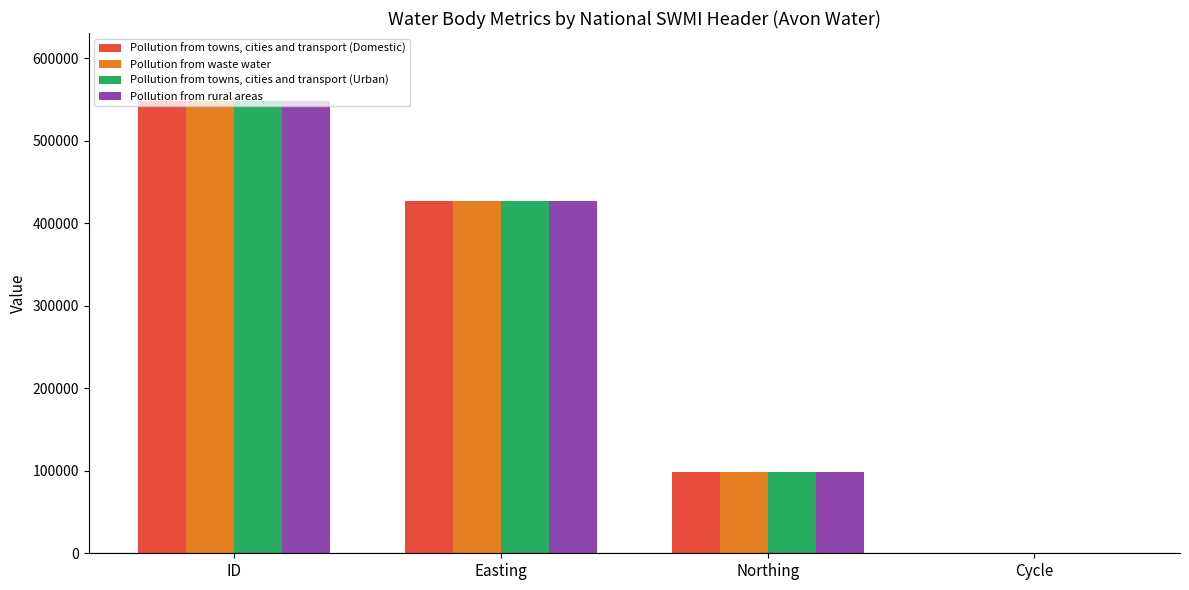

What is the average value of the Pollution from towns, cities and transport (Domestic) series?

268429